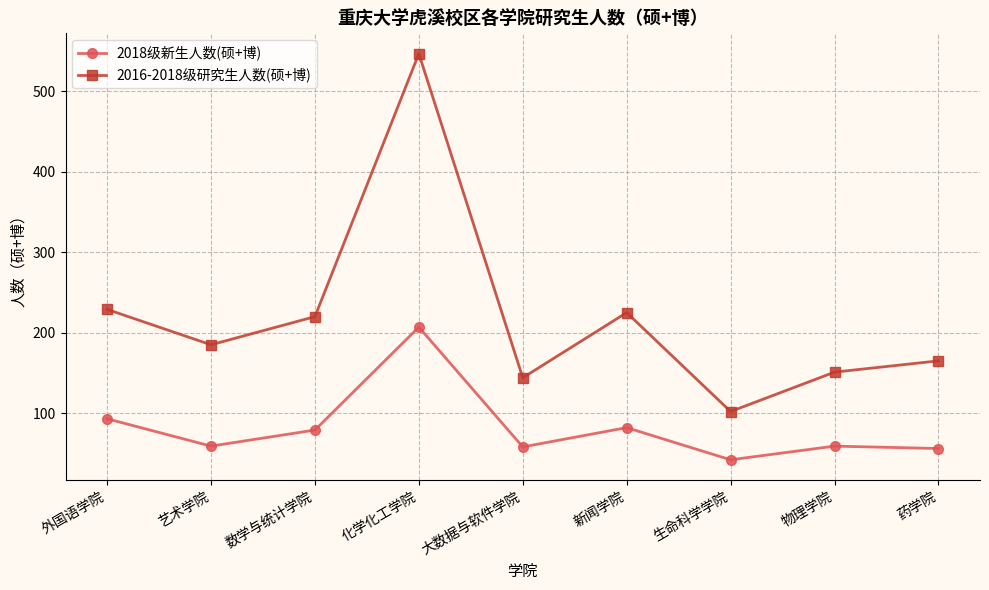

What is the label of the 9th point from the right?

外国语学院